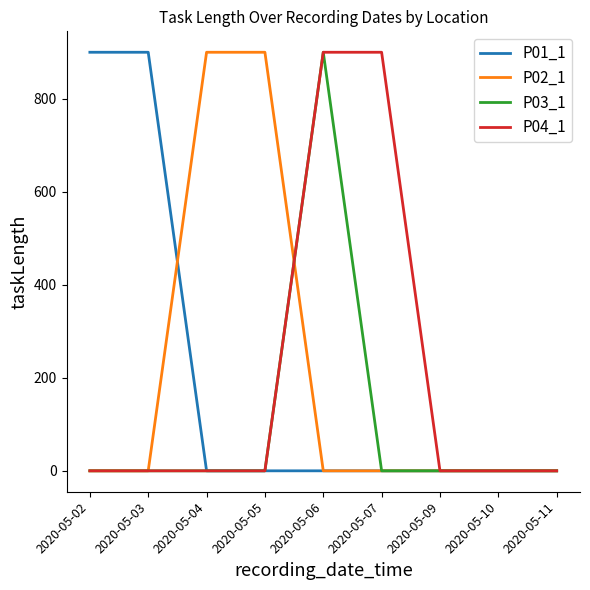

Reading right to left, what are all the values shown in this chart?

P01_1: 0	0	0	0	0	0	0	900	900
P02_1: 0	0	0	0	0	900	900	0	0
P03_1: 0	0	0	0	900	0	0	0	0
P04_1: 0	0	0	900	900	0	0	0	0